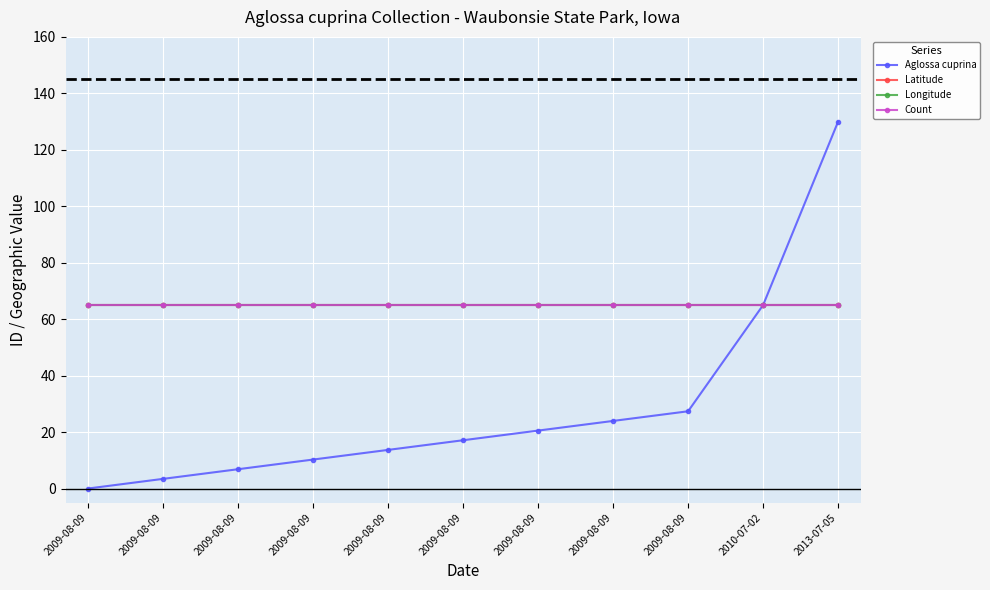

At which label does Aglossa cuprina first exceed 17?

2009-08-09